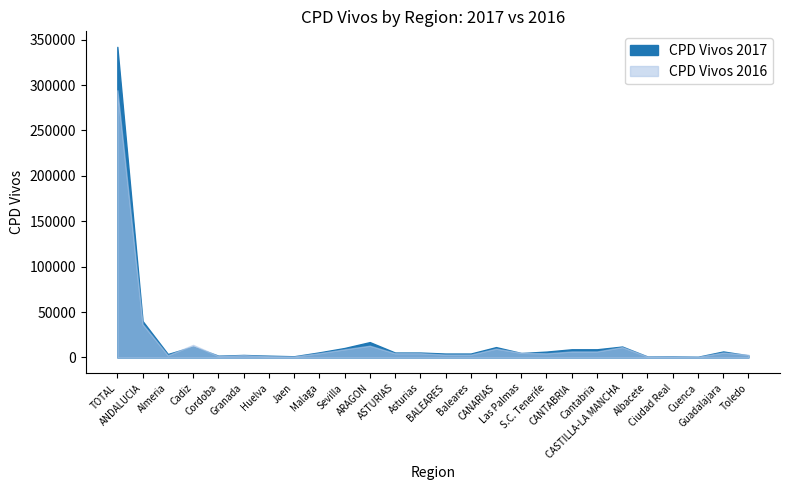

How many times do CPD Vivos 2016 and CPD Vivos 2017 cross each other?

7